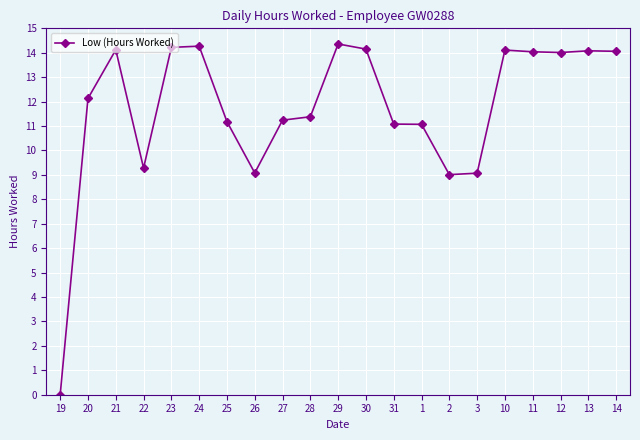

What is the average value?

11.7